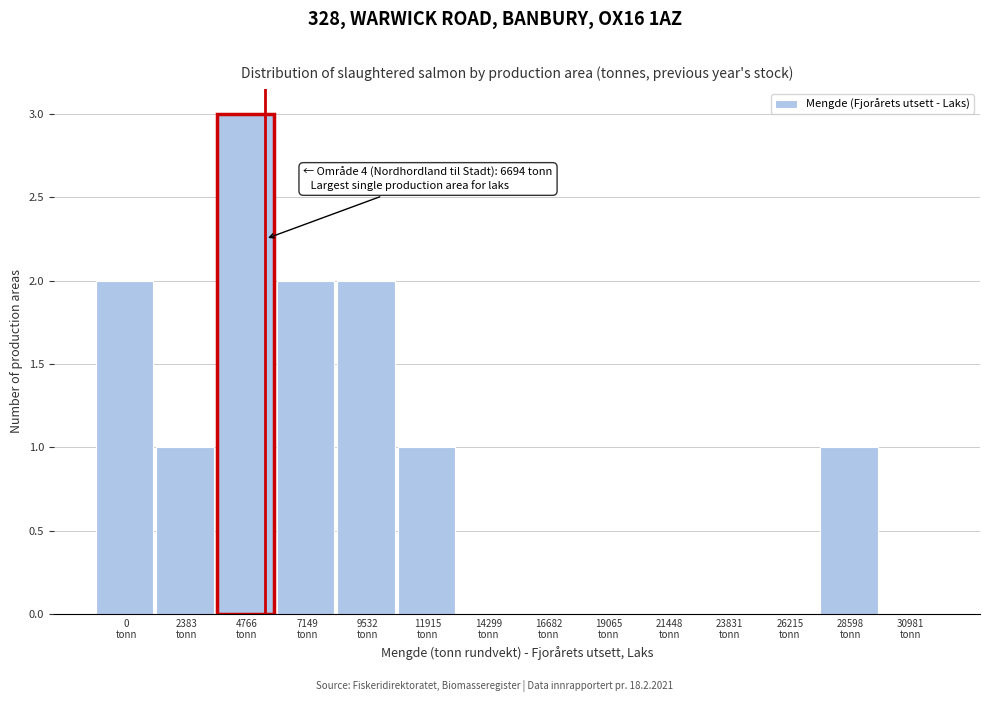

What is the maximum value shown in the chart?

3